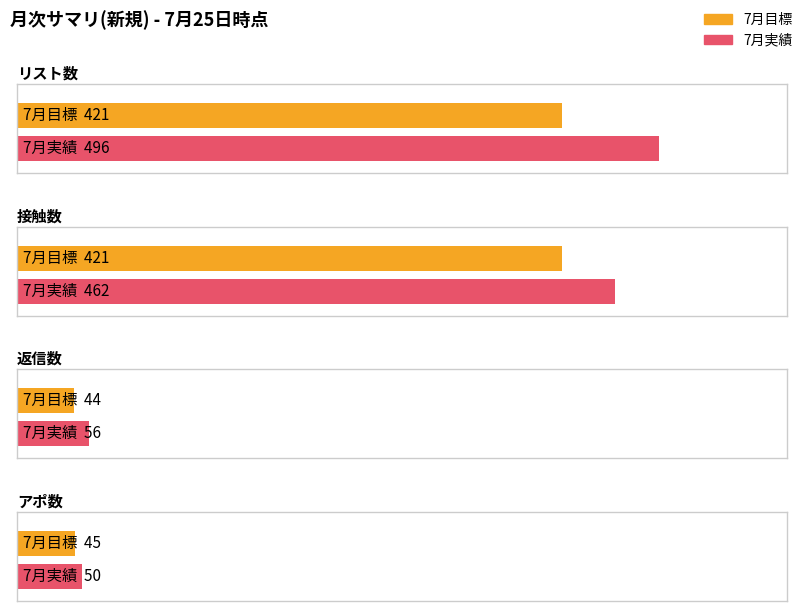

Rank the series by their average value, from highest to lowest.

7月実績, 7月目標